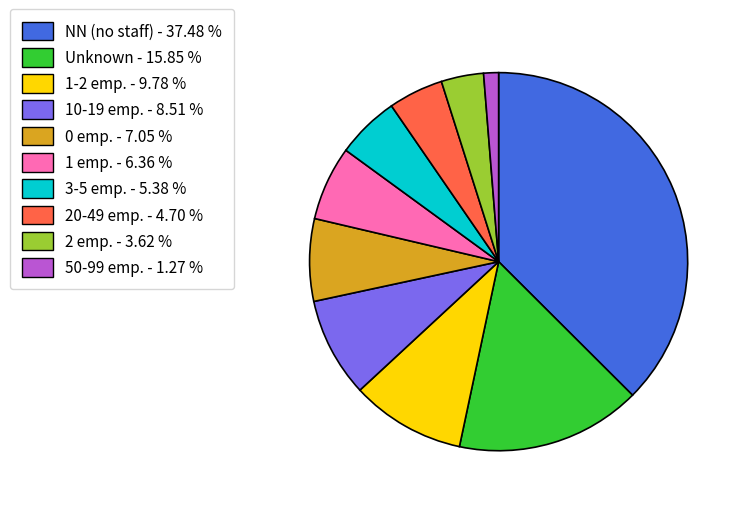

Is there a majority slice in this chart?

No